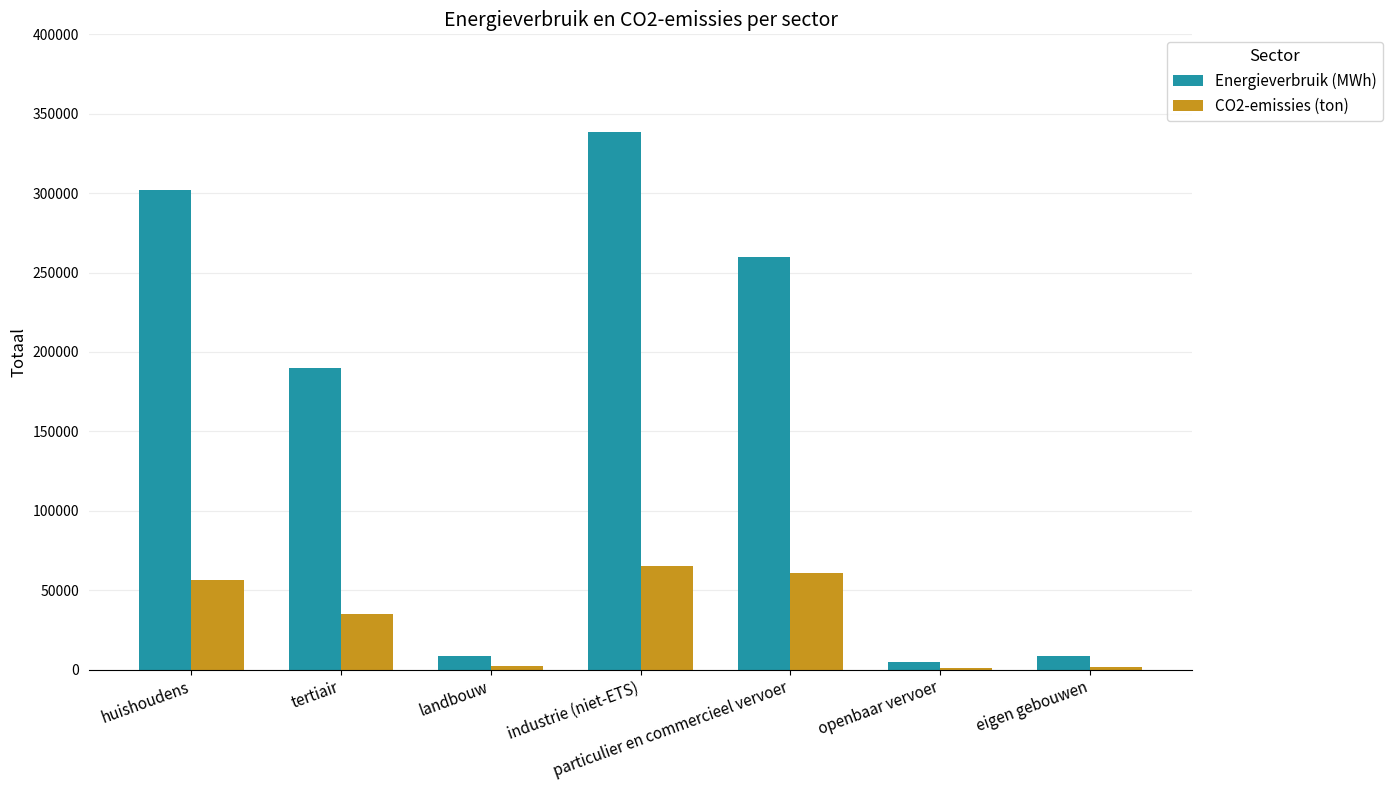

Is it true that Energieverbruik (MWh) equals 338499.4 at industrie (niet-ETS)?

True